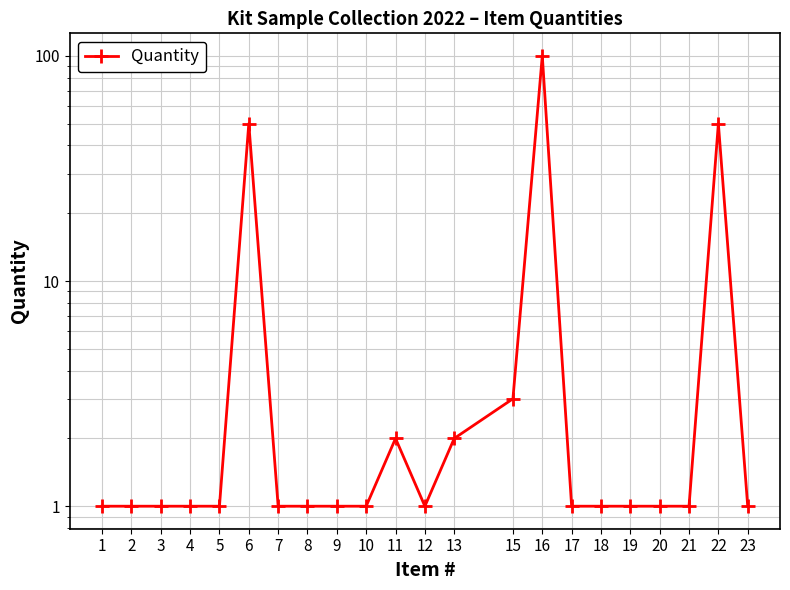

Reading left to right, transcribe all the data shown in this chart.

1	1	1	1	1	50	1	1	1	1	2	1	2	3	100	1	1	1	1	1	50	1